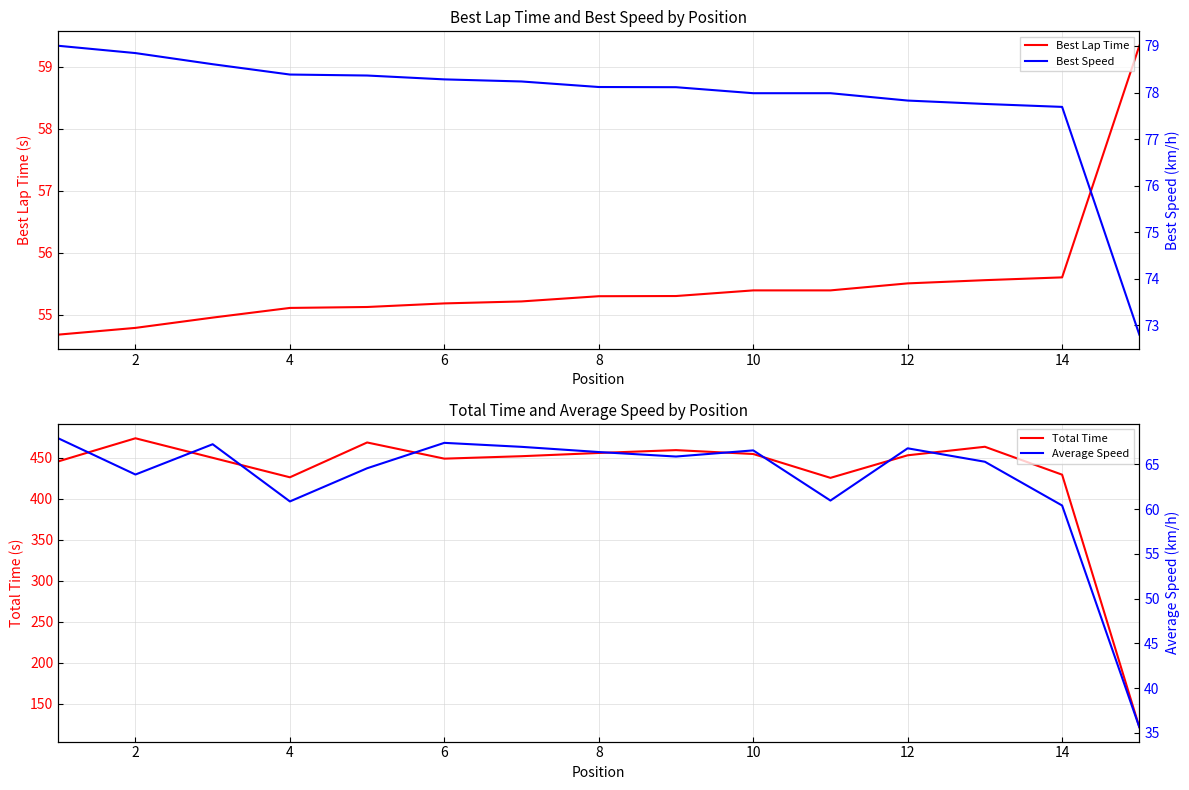

How many data points in Average Speed are above 65?

9